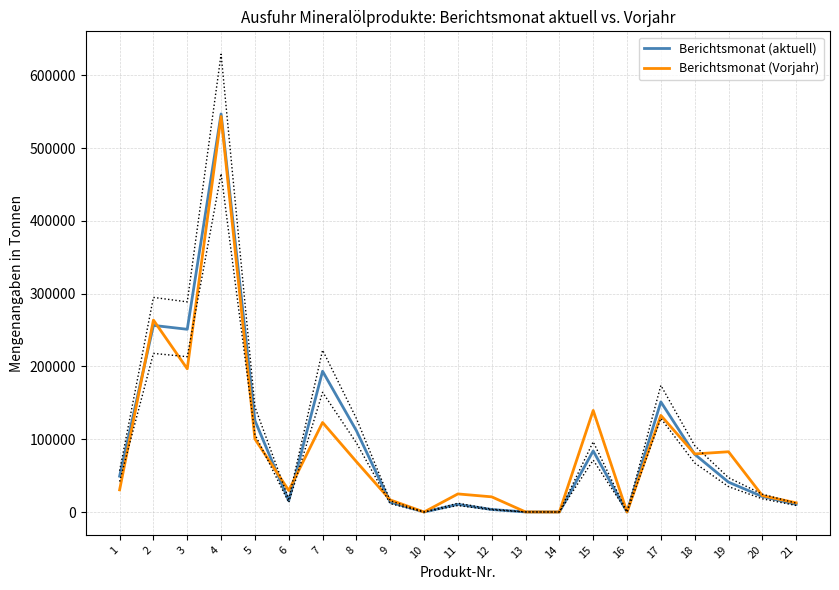

Which series has the largest range (max minus min)?

Berichtsmonat (aktuell)